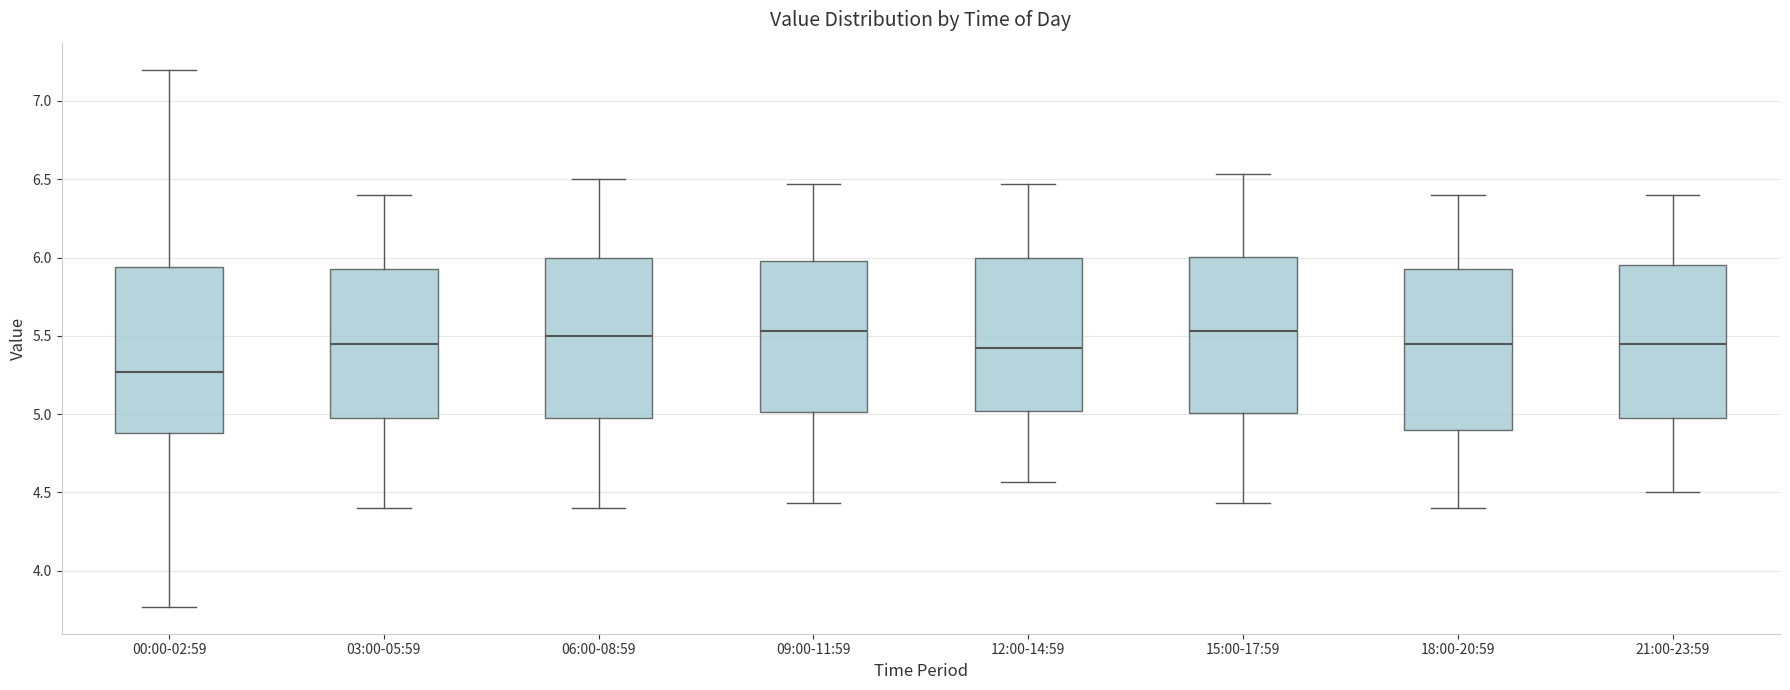

Reading left to right, transcribe this box plot: for each box, give where its median line is, the range the box spans, and where its two whiskers end, as read against the y-axis. The values are not printed on the chart, so give them approximately, as read against the axis.

00:00-02:59: median 5.25, box 4.90 to 5.95, whiskers 3.75 to 7.20
03:00-05:59: median 5.45, box 5.00 to 5.95, whiskers 4.40 to 6.40
06:00-08:59: median 5.50, box 5.00 to 6.00, whiskers 4.40 to 6.50
09:00-11:59: median 5.55, box 5.00 to 6.00, whiskers 4.45 to 6.45
12:00-14:59: median 5.40, box 5.00 to 6.00, whiskers 4.55 to 6.45
15:00-17:59: median 5.55, box 5.00 to 6.00, whiskers 4.45 to 6.55
18:00-20:59: median 5.45, box 4.90 to 5.95, whiskers 4.40 to 6.40
21:00-23:59: median 5.45, box 5.00 to 5.95, whiskers 4.50 to 6.40